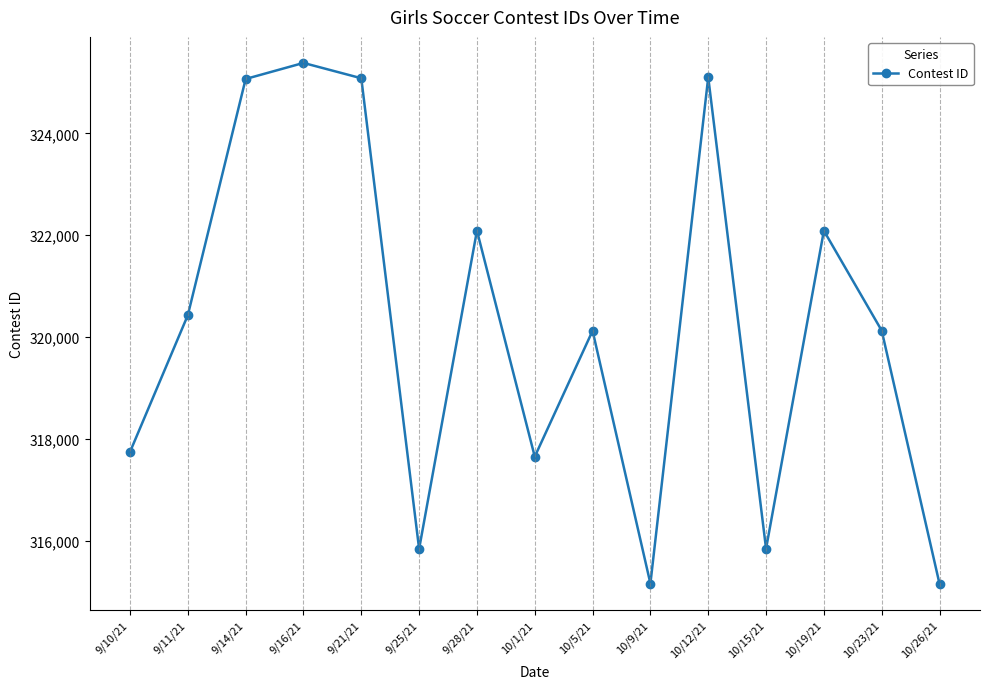

What is the smallest value displayed?

315154